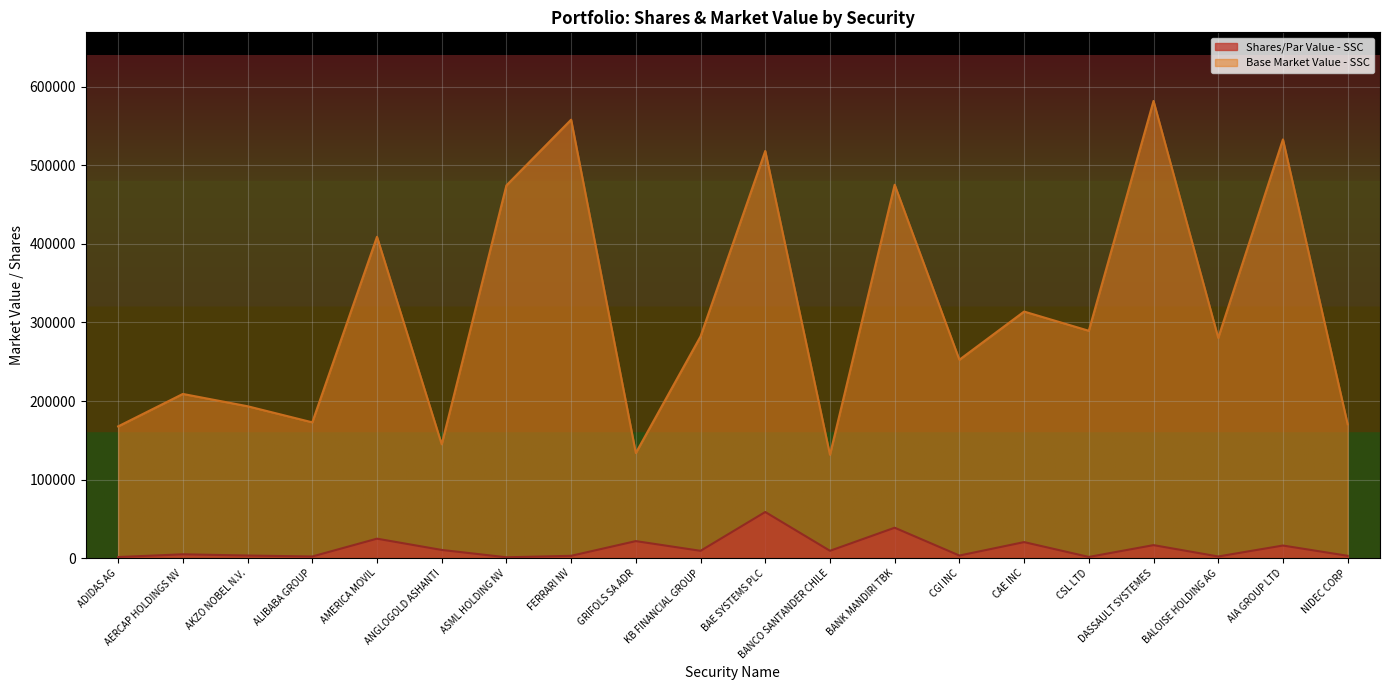

Does the chart display data point markers on the line(s)?

No